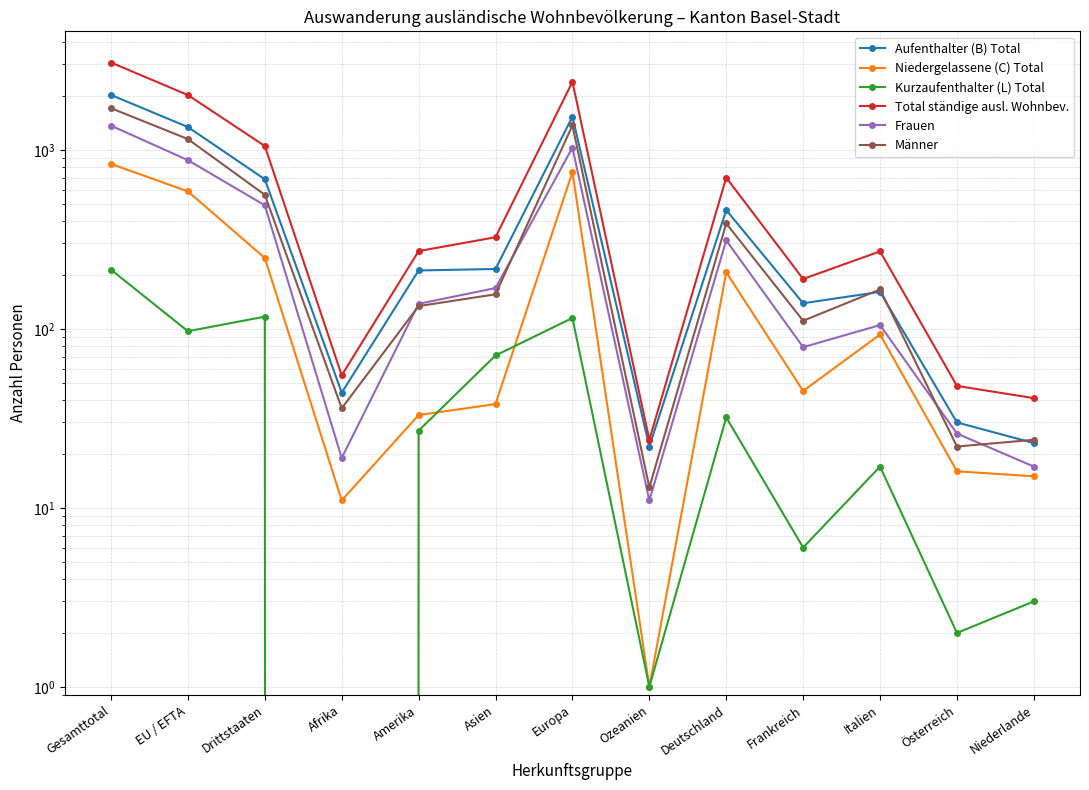

Reading left to right, extract all data points from this chart.

Aufenthalter (B) Total: 2027	1342	685	44	212	216	1533	22	461	139	161	30	23
Niedergelassene (C) Total: 835	586	249	11	33	38	752	1	207	45	93	16	15
Kurzaufenthalter (L) Total: 214	97	117	0	27	71	115	1	32	6	17	2	3
Total ständige ausl. Wohnbev.: 3076	2025	1051	55	272	325	2400	24	700	190	271	48	41
Frauen: 1366	876	490	19	138	169	1029	11	312	79	105	26	17
Männer: 1710	1149	561	36	134	156	1371	13	388	111	166	22	24